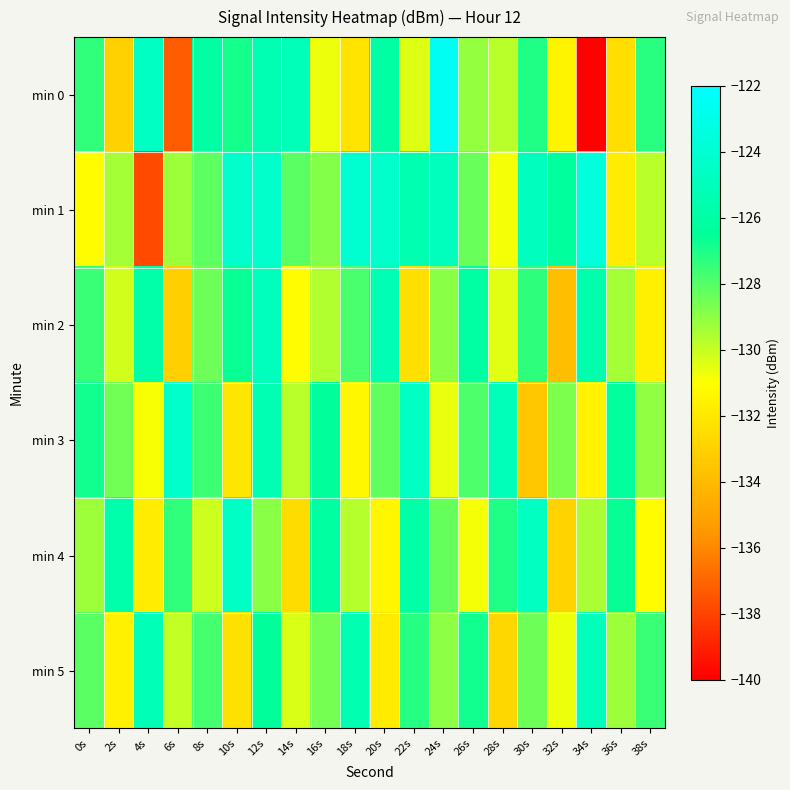

Rank the series at 24s from highest to lowest value.

min 0, min 1, min 4, min 2, min 5, min 3